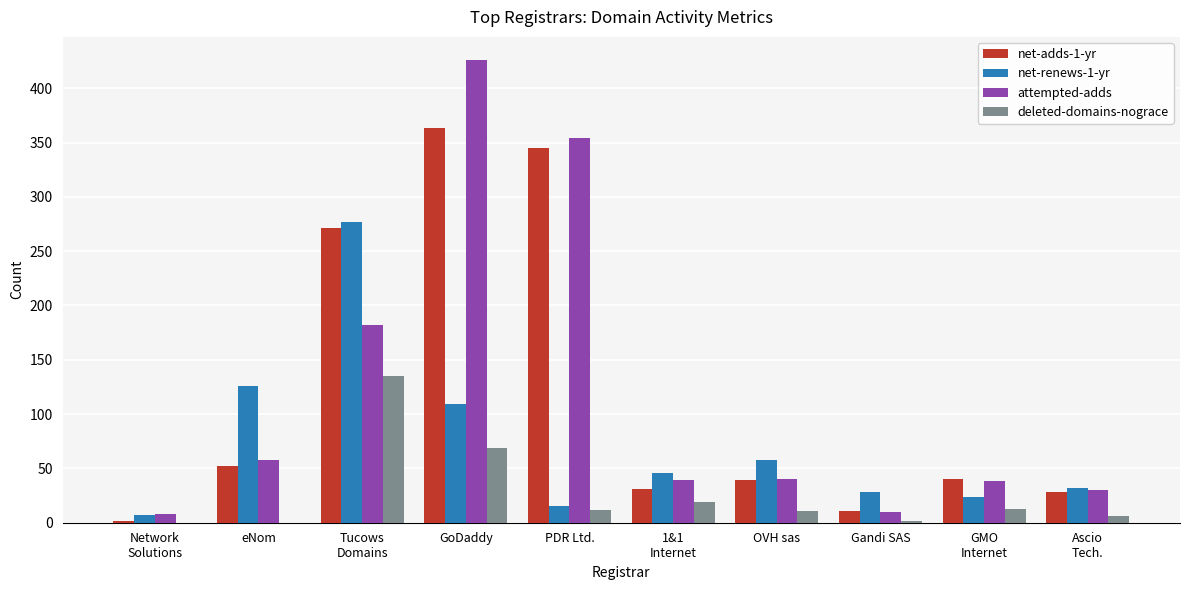

The attempted-adds series shows 38 at GMO
Internet. True or false?

True